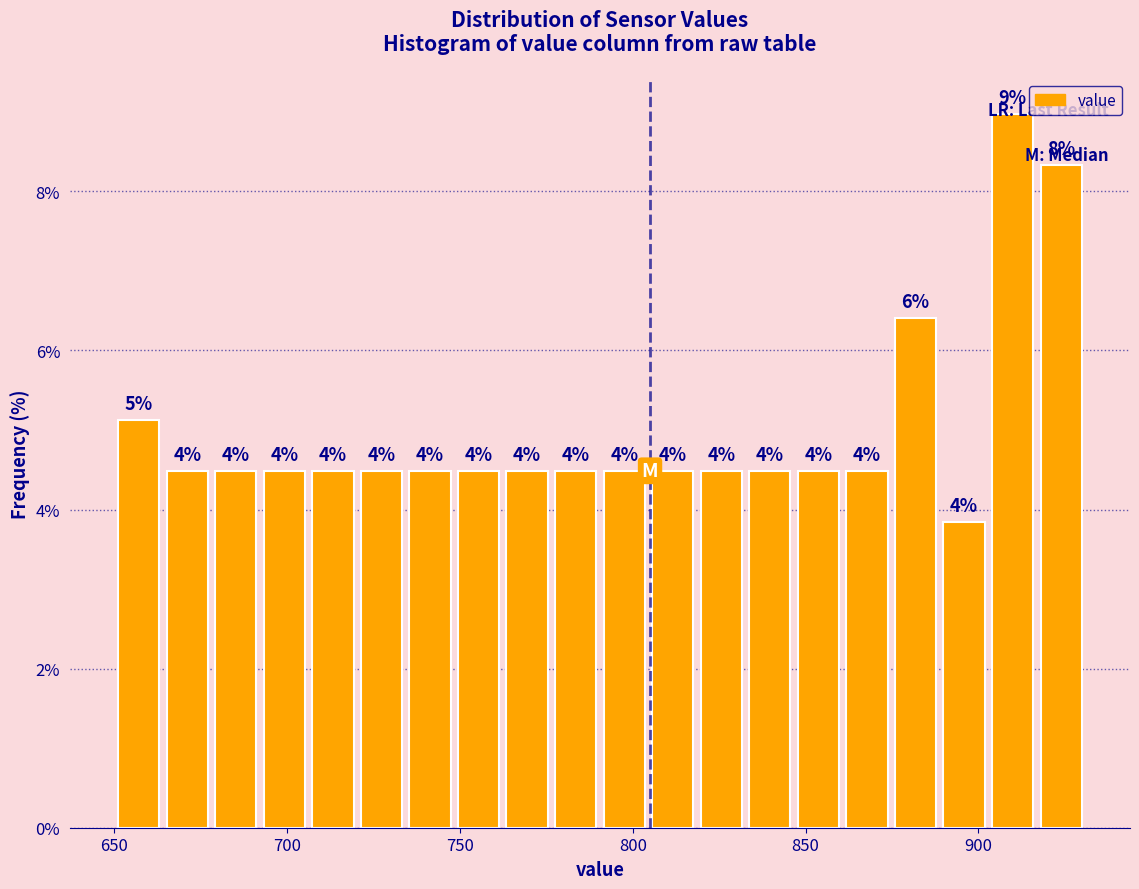

Around what value on the x-axis is the tallest bar? Give the approximate position of its centre, as read against the axis.

910